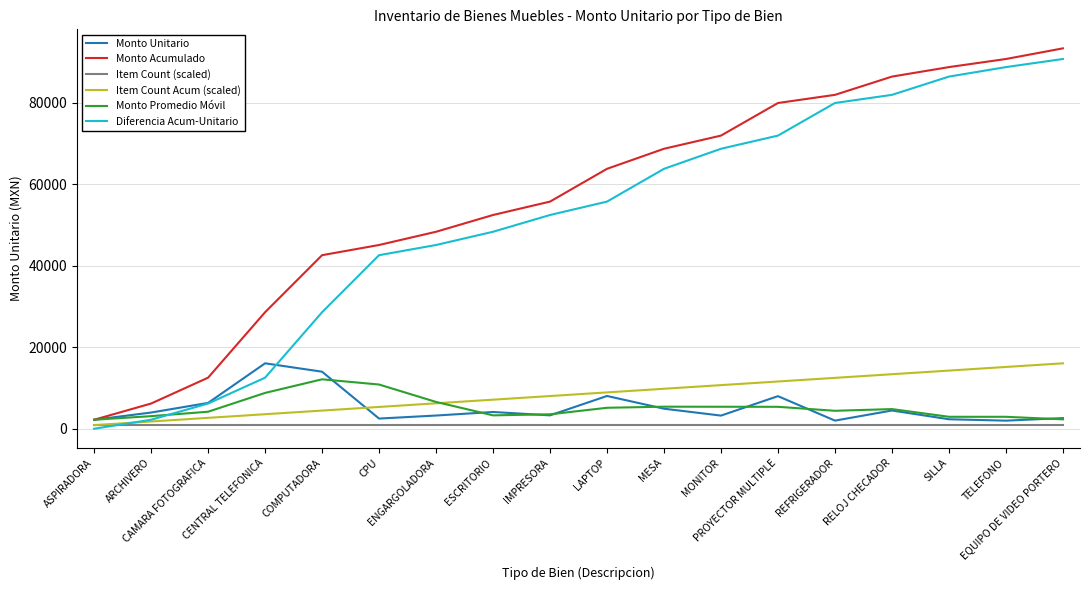

At which label does Monto Unitario reach its peak?

CENTRAL TELEFONICA